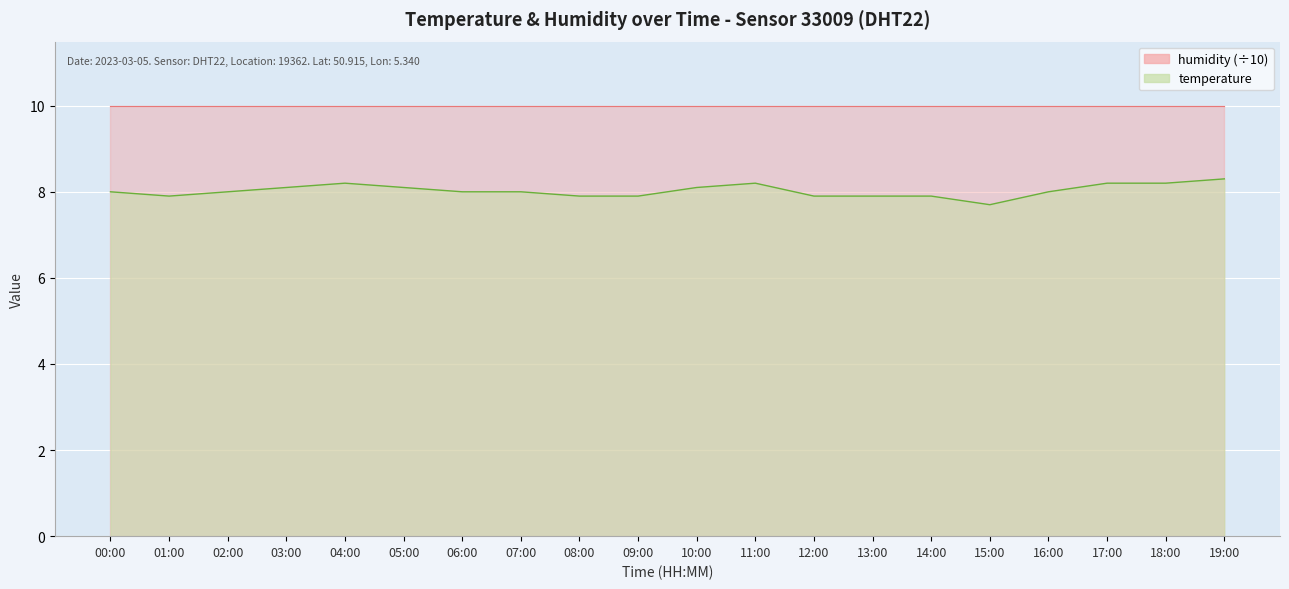

List the labels in order of value, largest first.

19:00, 04:00, 11:00, 17:00, 18:00, 03:00, 05:00, 10:00, 00:00, 02:00, 06:00, 07:00, 16:00, 01:00, 08:00, 09:00, 12:00, 13:00, 14:00, 15:00